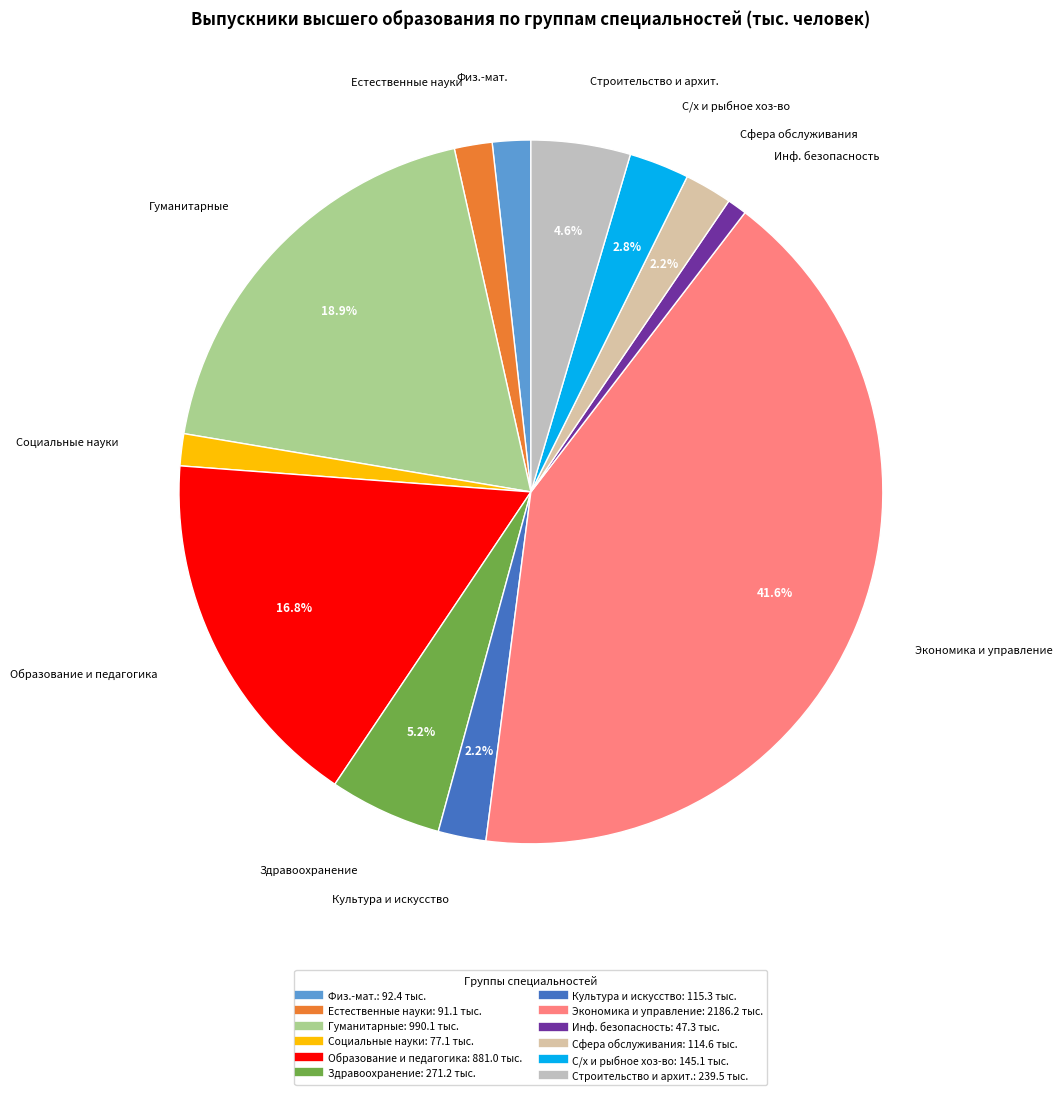

Which category has the smallest portion of the pie?

Информационная безопасность